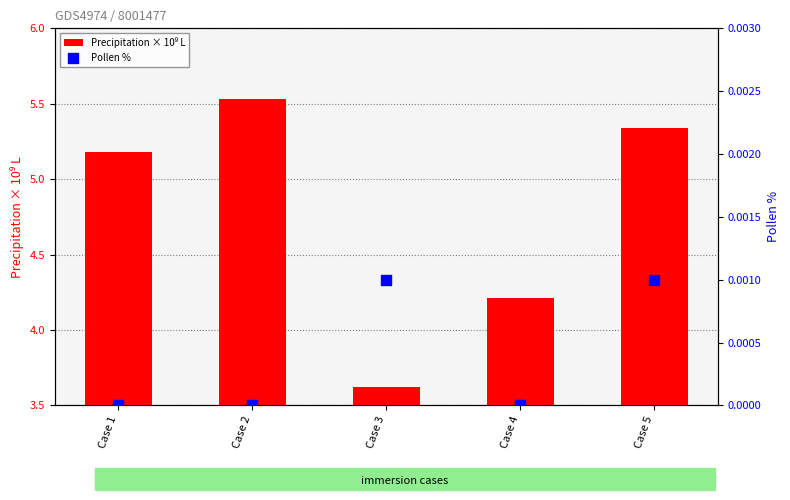

What are all the series names shown in the legend?

Precipitation × 10⁹ L, Pollen %